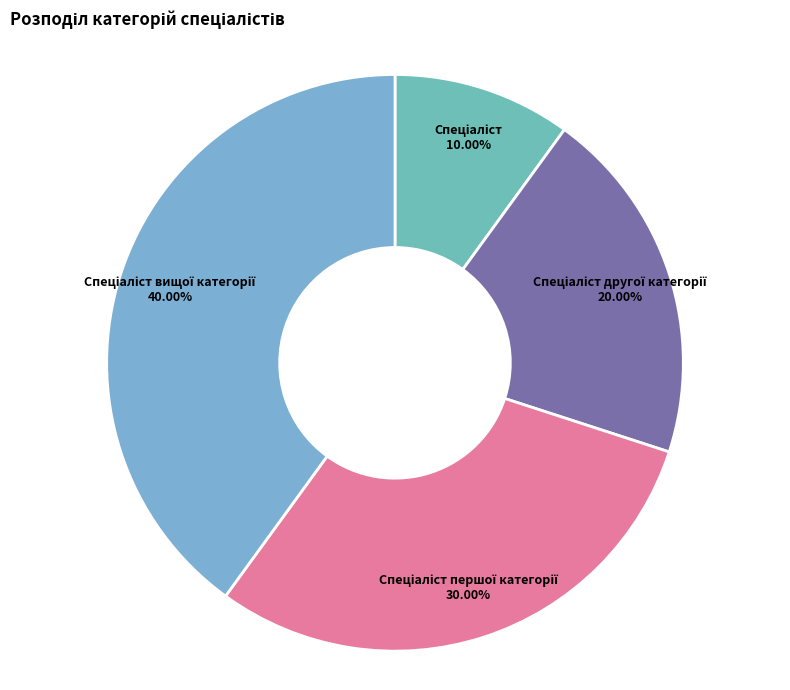

Is there a majority slice in this chart?

No